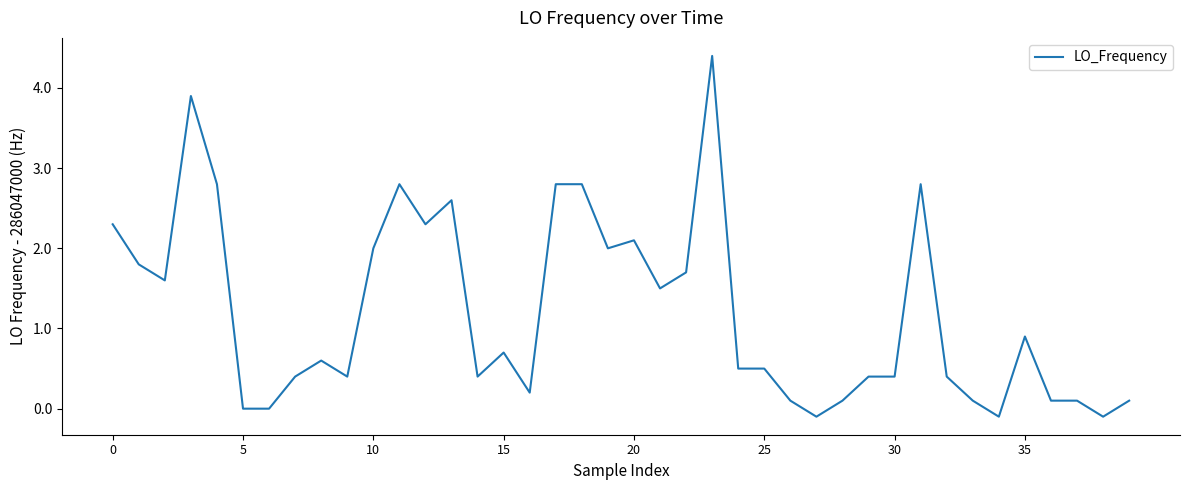

What is the maximum value shown in the chart?

4.4